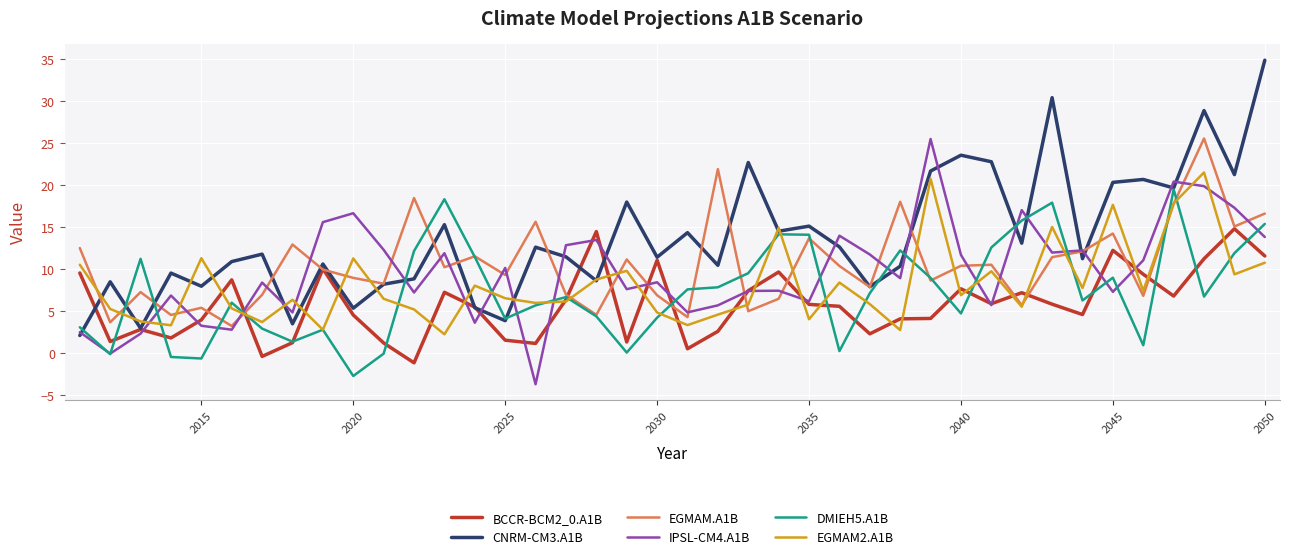

Which series has the largest total across all categories?

CNRM-CM3.A1B